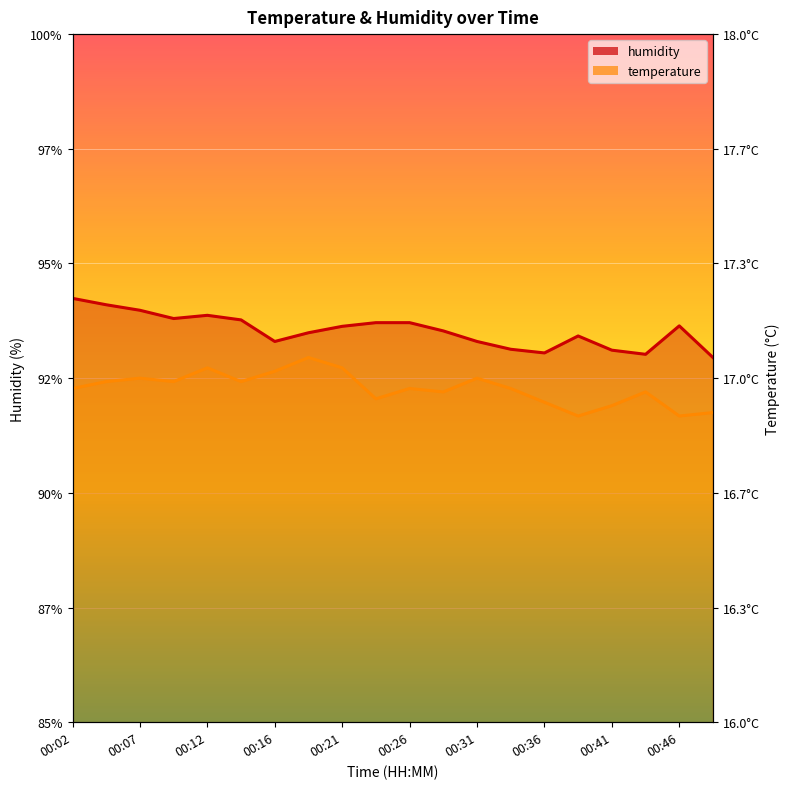

What is the difference between the second highest and minimum values in the humidity series?

1.1